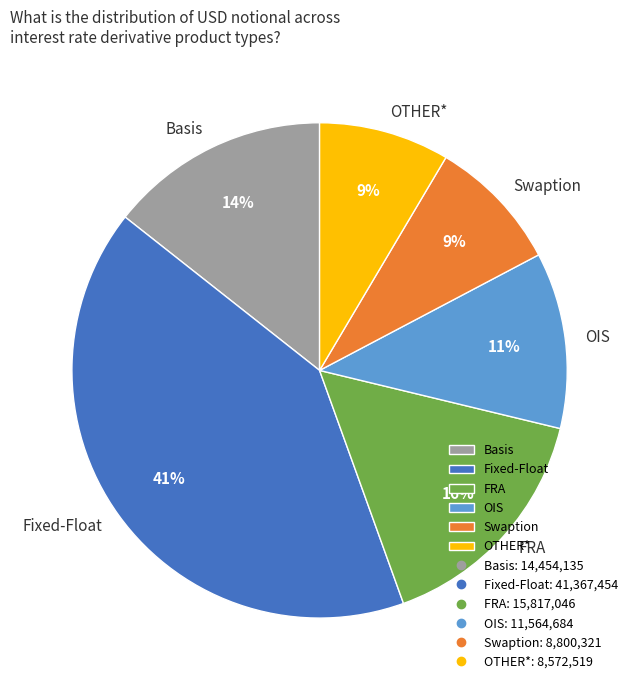

To the nearest percent, what portion does Fixed-Float represent?

41%